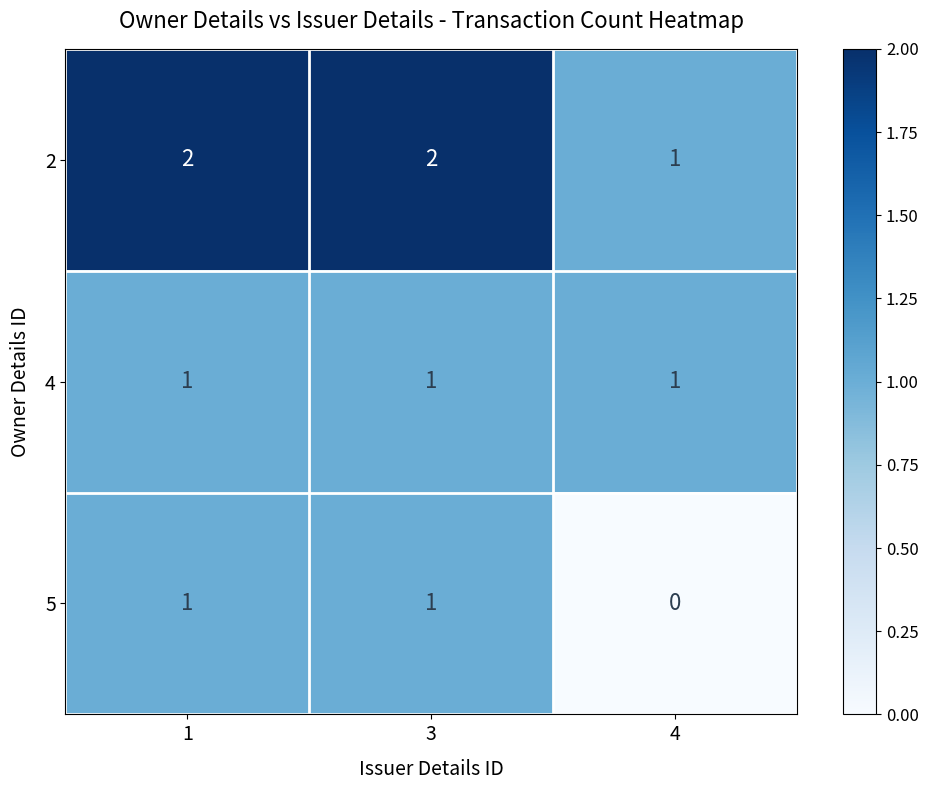

What is the total value across all series at 3?

4